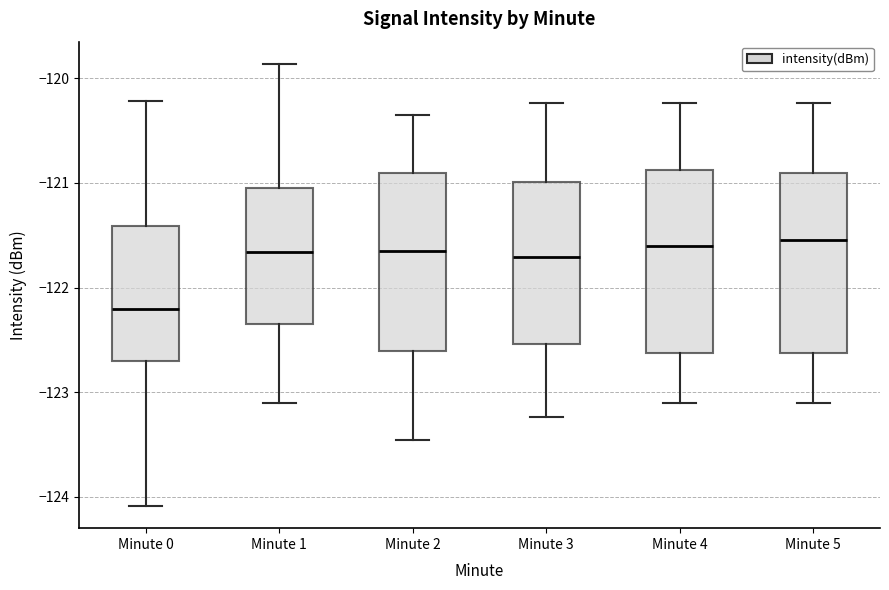

Where does the lower whisker of the box for Minute 1 end on the y-axis? The values are not printed on the chart, so give them approximately, as read against the axis.

-123.1